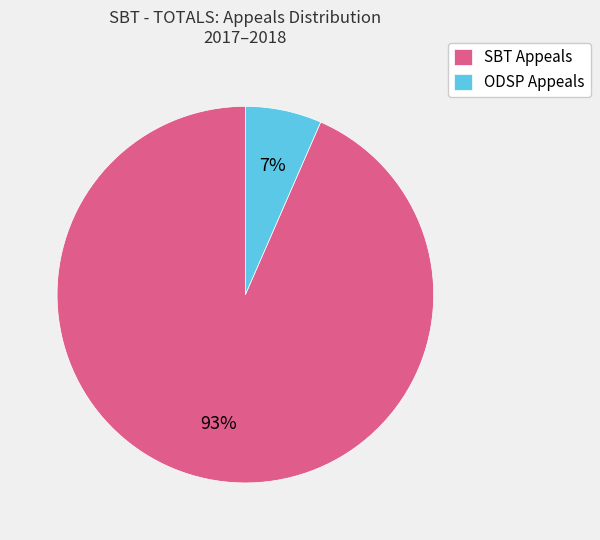

Does ODSP Appeals account for over 50% of the chart?

No